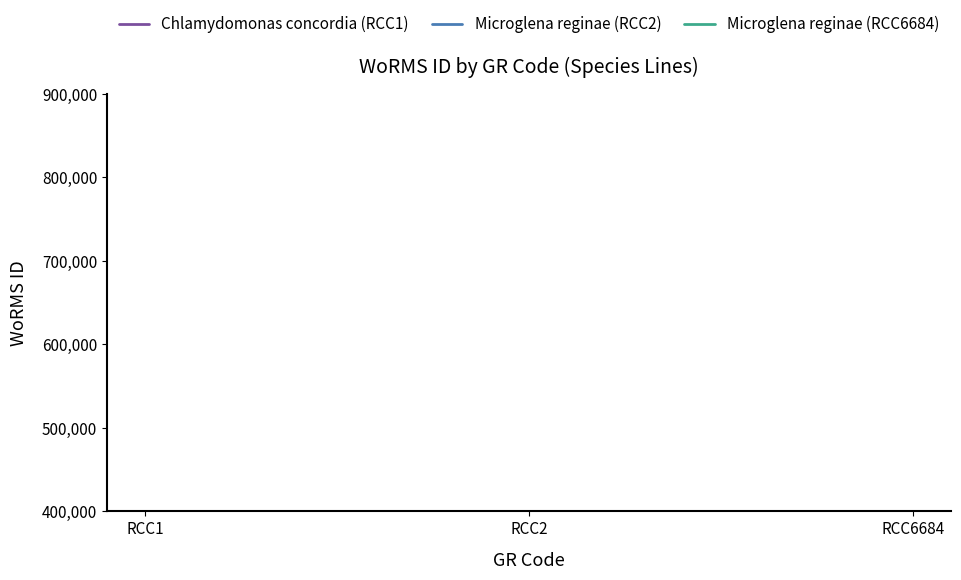

How many lines are shown in the chart?

3